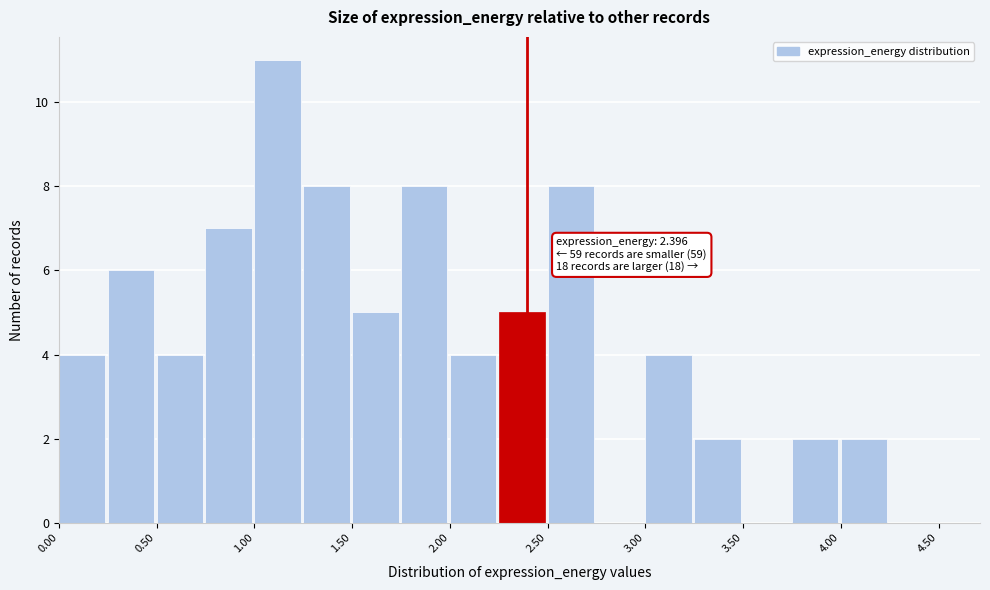

Over which range of the x-axis is the bar tallest?

1.00 to 1.25